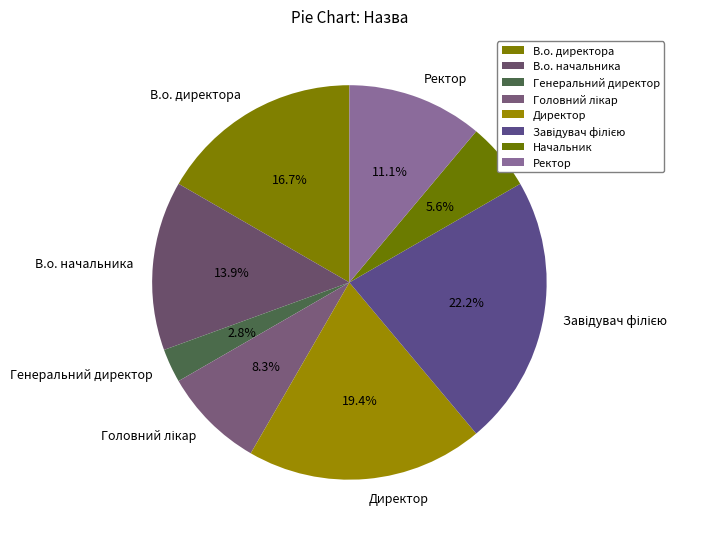

Is it true that Генеральний директор is 8% of the pie?

False